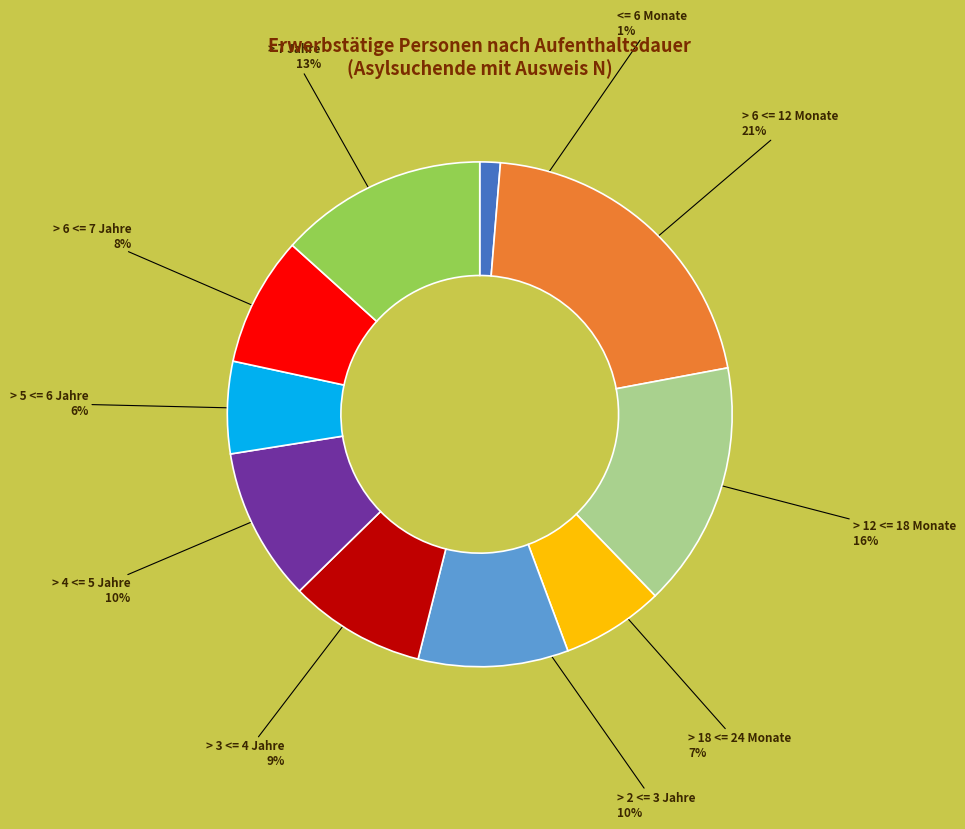

To the nearest percent, what is the average slice percentage?

10%